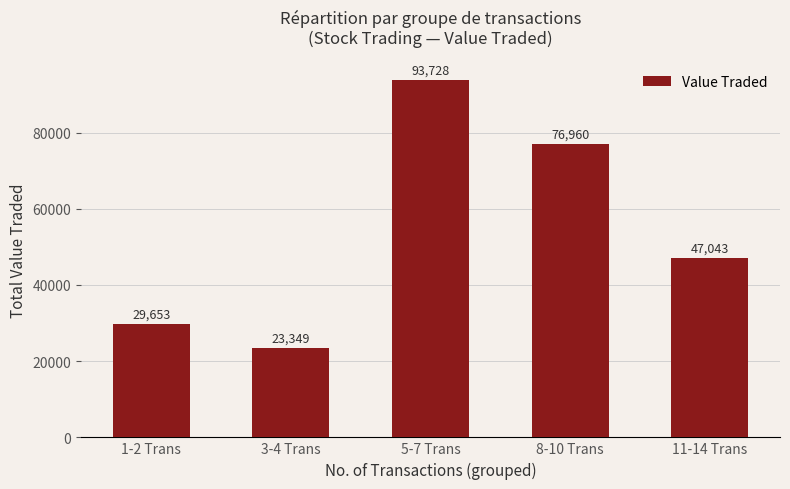

What is the sum of the values at 1-2 Trans and 11-14 Trans?

76696